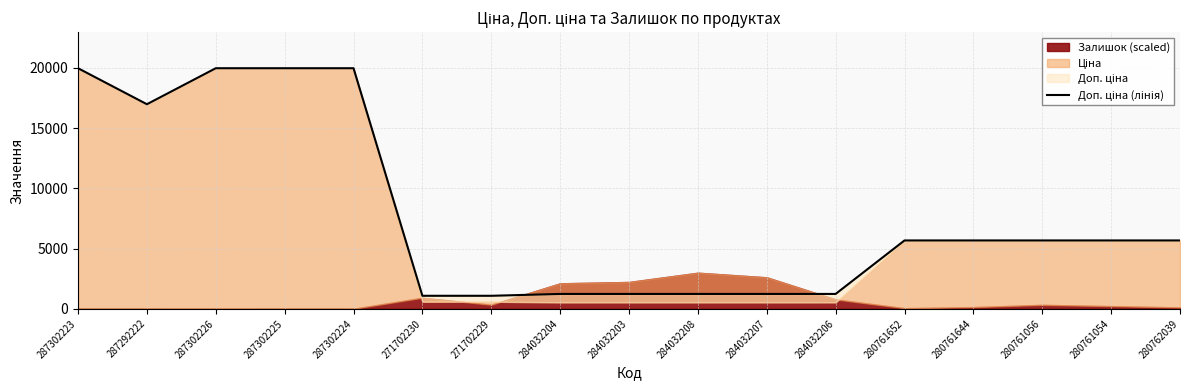

What is the difference between the second highest and minimum values?

18882.5